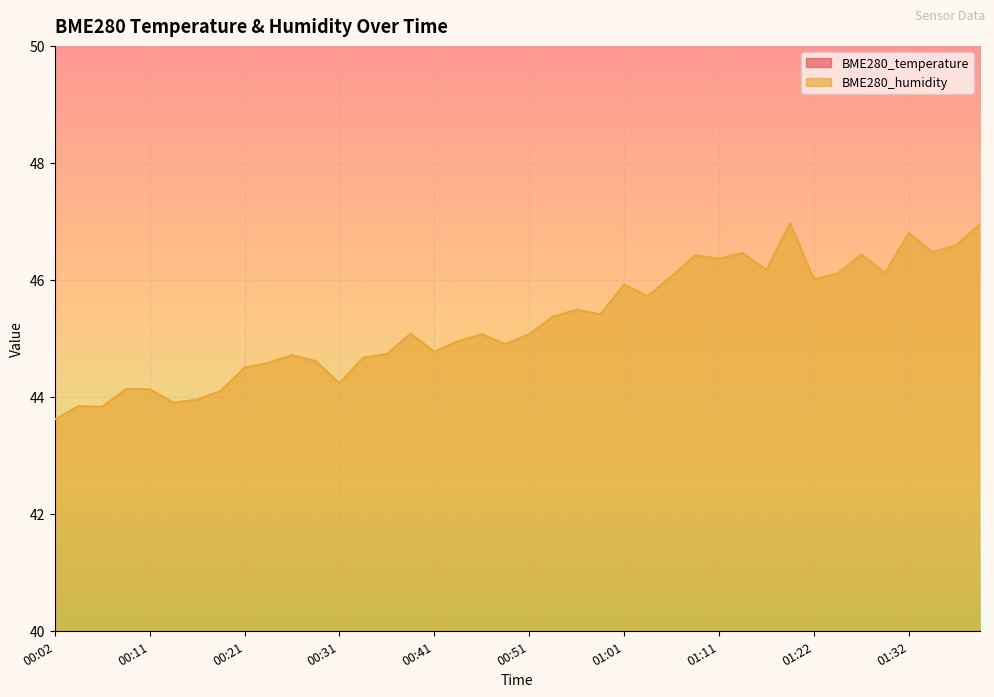

Rank the series at 01:37 from highest to lowest value.

BME280_humidity, BME280_temperature